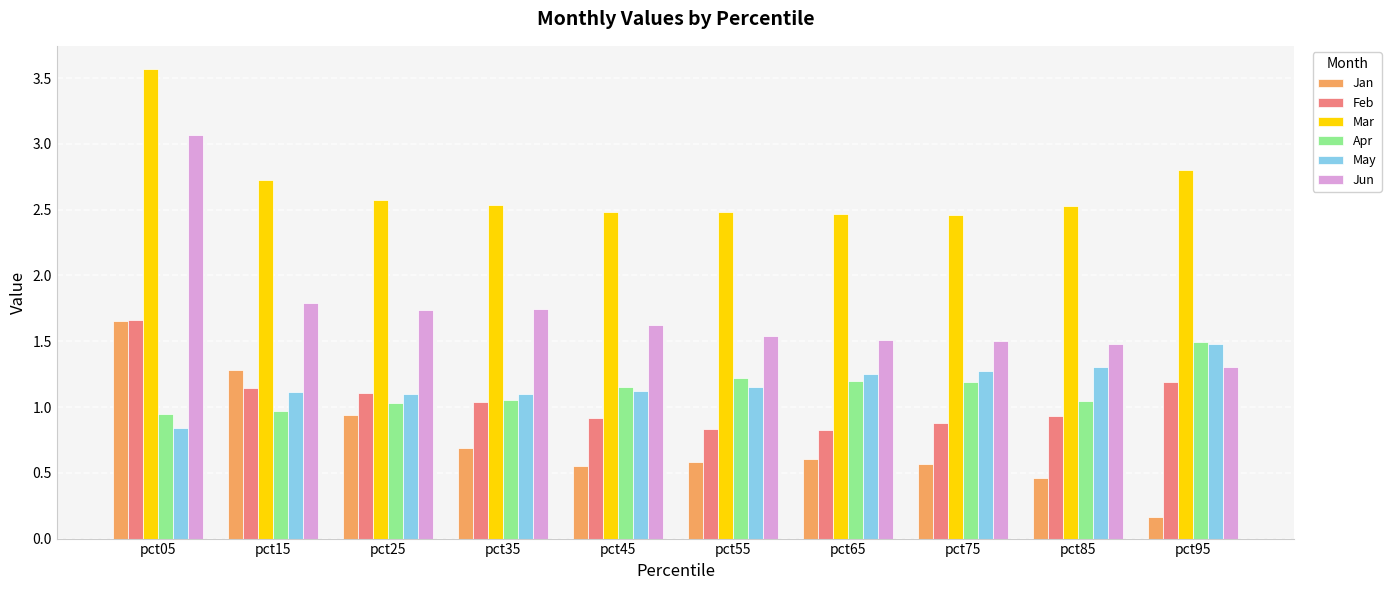

At which category does the chart reach its minimum across all series?

pct95